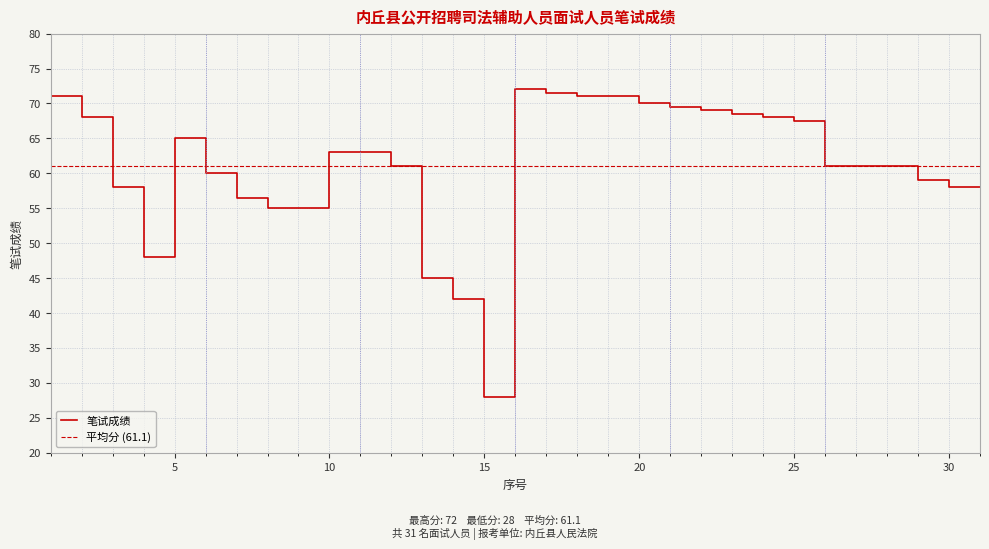

At which label is the value closest to 50?

4